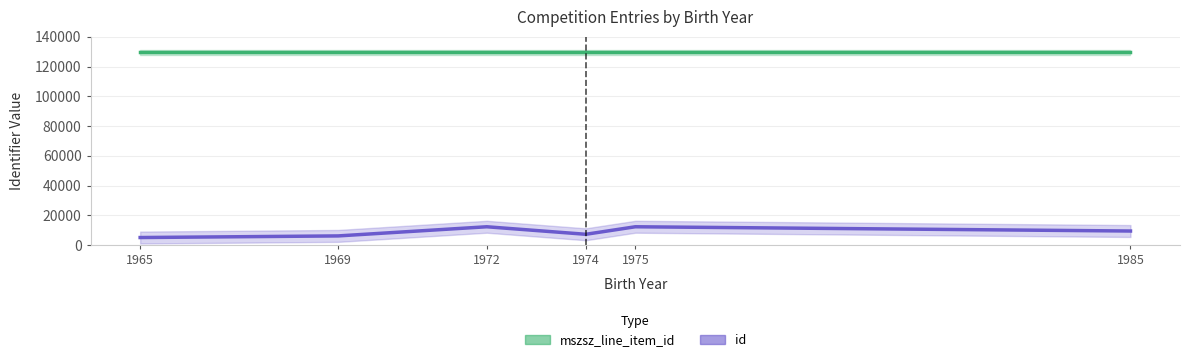

What is the greatest value displayed?

129534